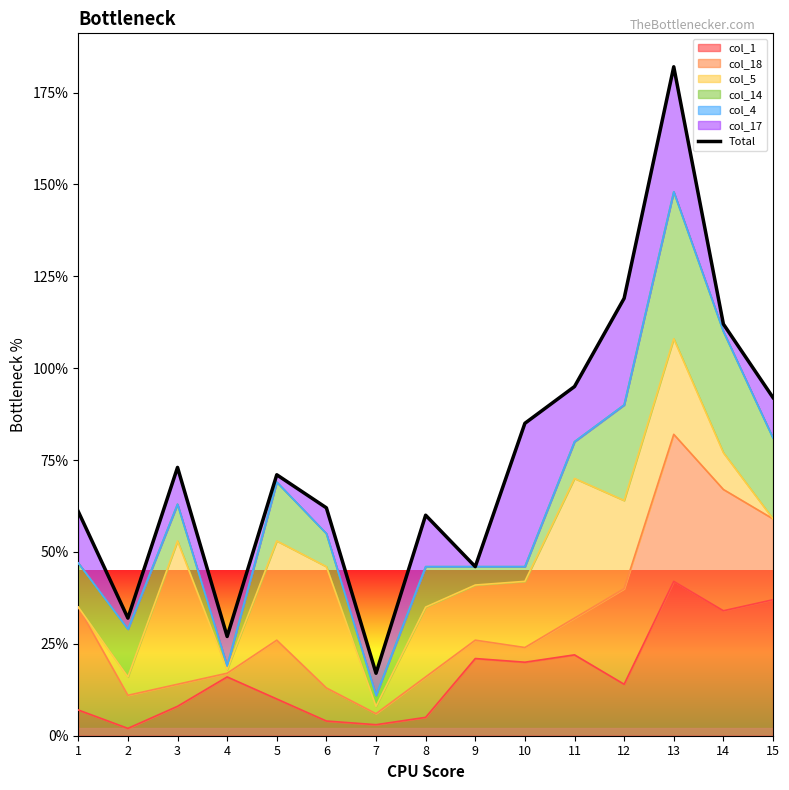

Read the value at 3.

73